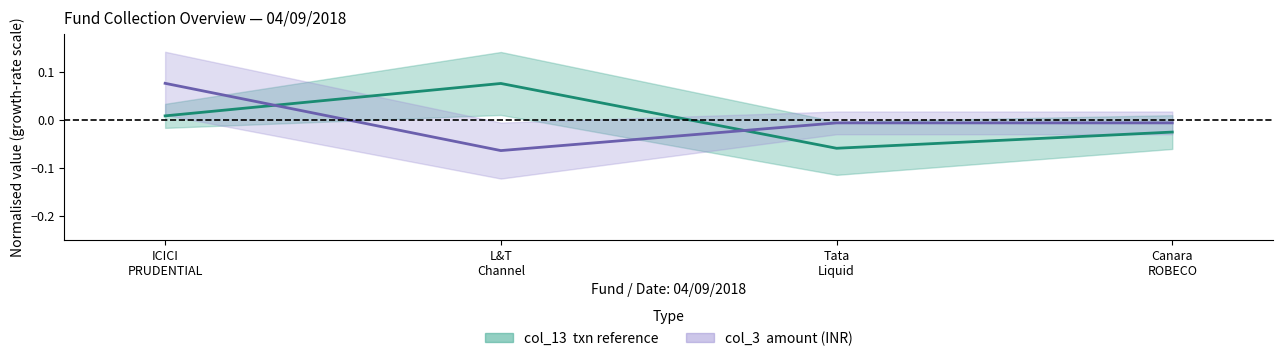

Which series has the largest range (max minus min)?

col_3 (amount)